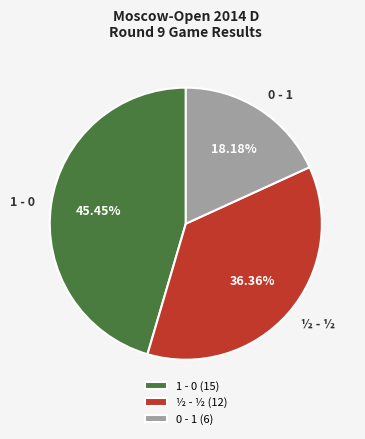

Count the number of slices in the pie.

3